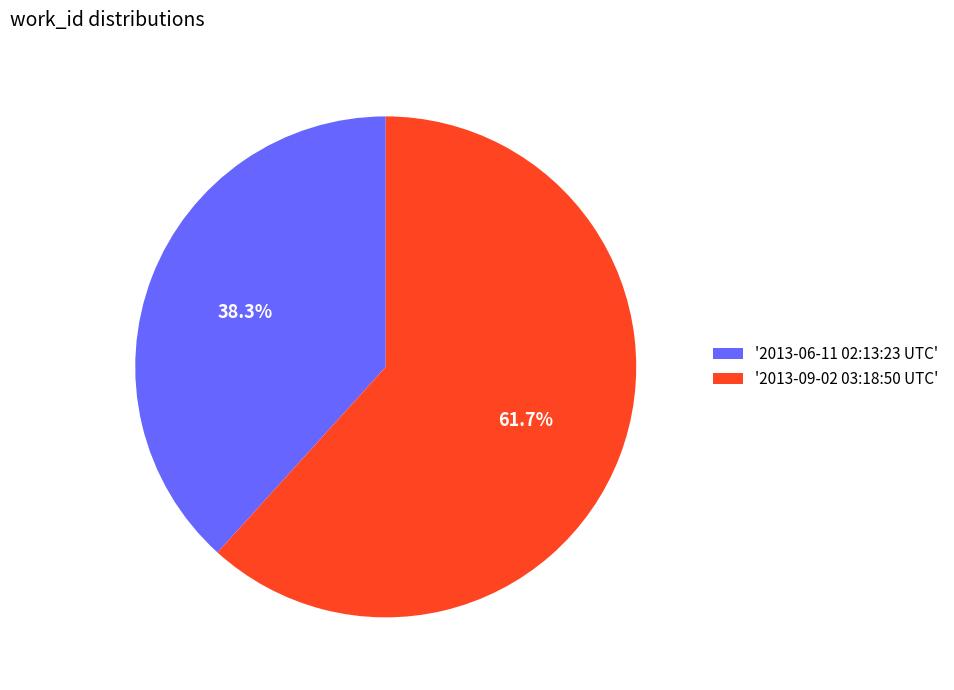

Which category accounts for the majority?

'2013-09-02 03:18:50 UTC'